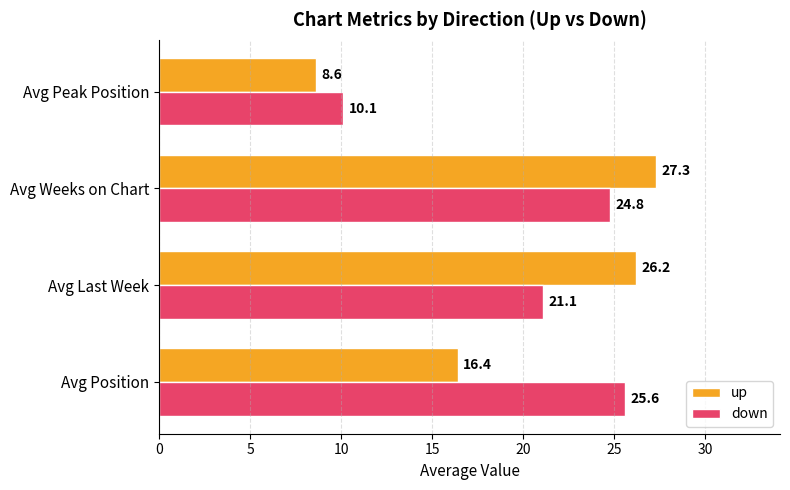

Is it true that down equals 41.8 at Avg Weeks on Chart?

False